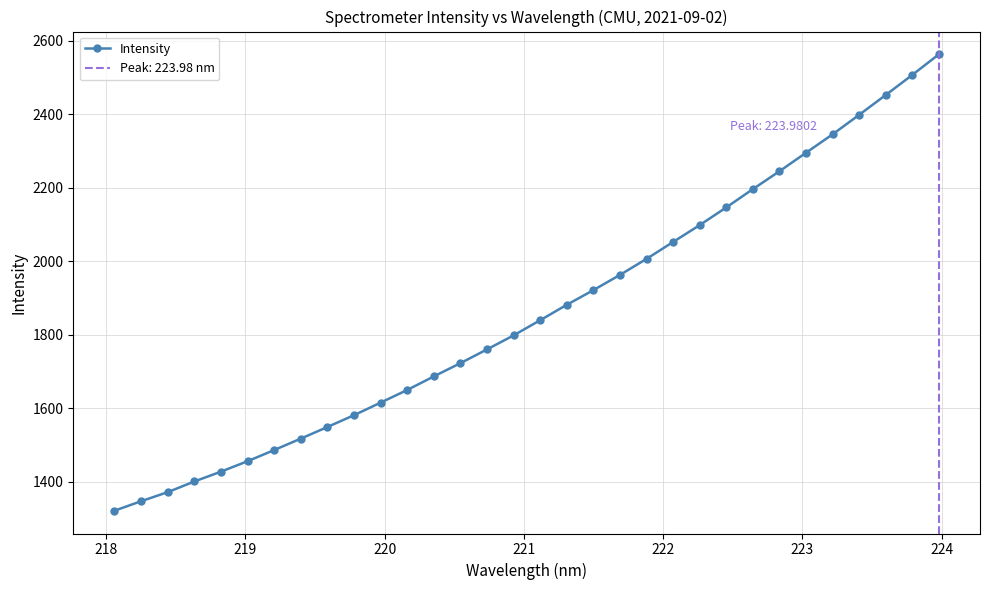

Count the number of data series in this chart.

1